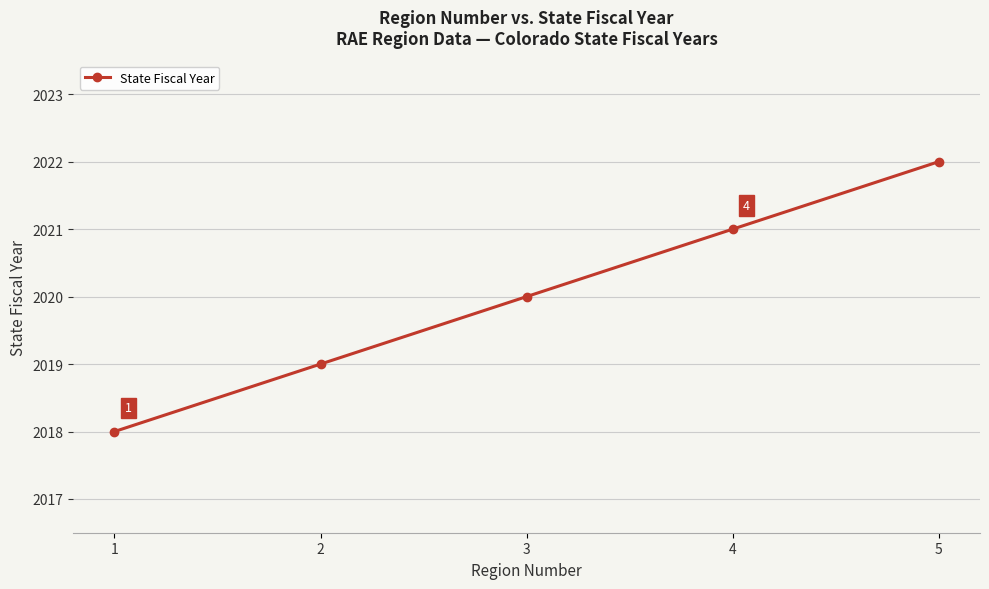

The chart shows a value of 2022 at 5. True or false?

True